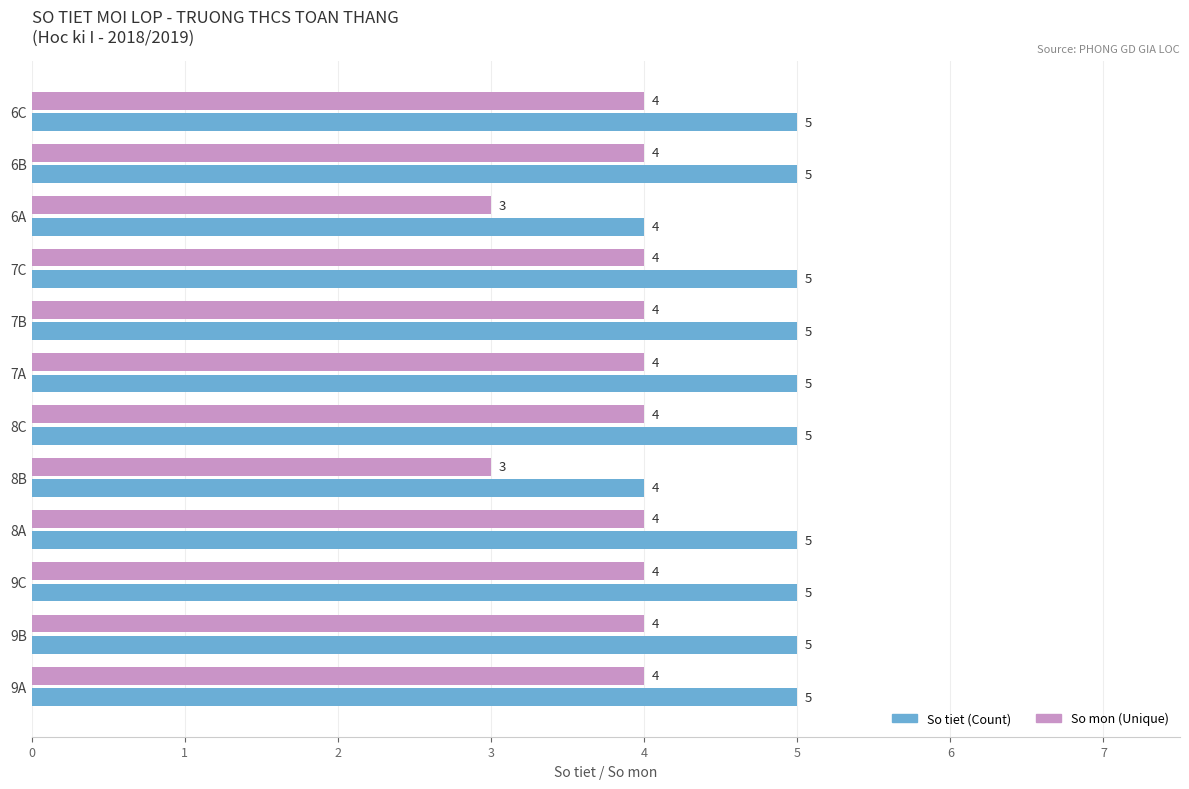

List the series in order of their peak value, lowest first.

So mon (Unique), So tiet (Count)